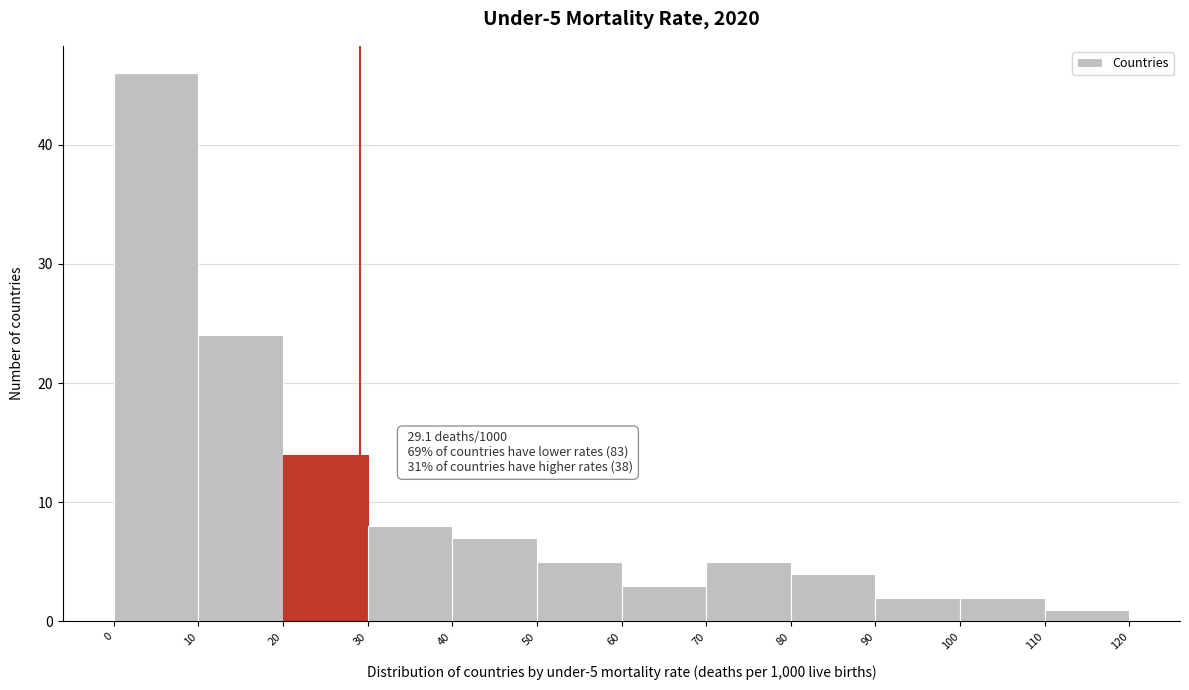

Which range on the x-axis has the tallest bar?

0 to 10